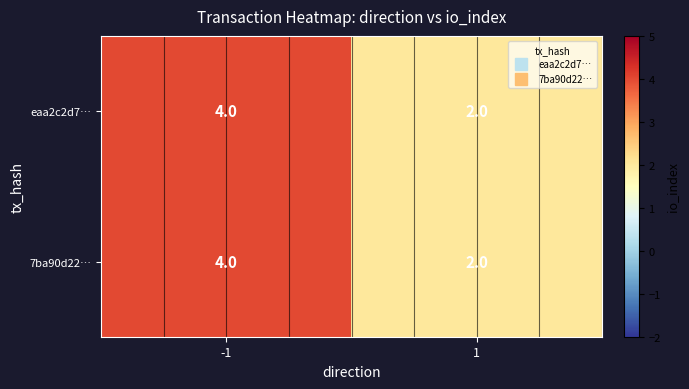

What is the average value of the 7ba90d22… series?

3